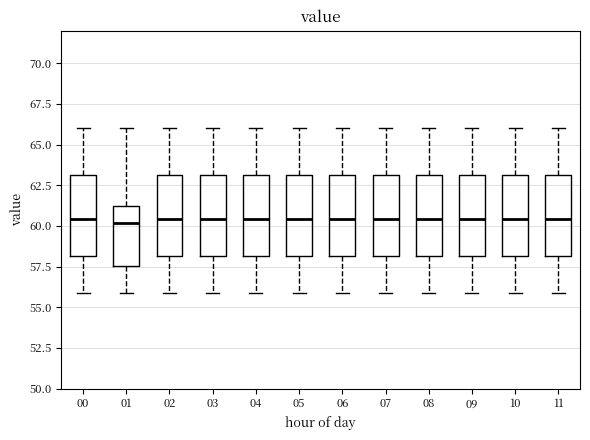

Reading left to right, transcribe this box plot: for each box, give where its median line is, the range the box spans, and where its two whiskers end, as read against the y-axis. The values are not printed on the chart, so give them approximately, as read against the axis.

00: median 60.5, box 58.0 to 63.0, whiskers 56.0 to 66.0
01: median 60.0, box 57.5 to 61.0, whiskers 56.0 to 66.0
02: median 60.5, box 58.0 to 63.0, whiskers 56.0 to 66.0
03: median 60.5, box 58.0 to 63.0, whiskers 56.0 to 66.0
04: median 60.5, box 58.0 to 63.0, whiskers 56.0 to 66.0
05: median 60.5, box 58.0 to 63.0, whiskers 56.0 to 66.0
06: median 60.5, box 58.0 to 63.0, whiskers 56.0 to 66.0
07: median 60.5, box 58.0 to 63.0, whiskers 56.0 to 66.0
08: median 60.5, box 58.0 to 63.0, whiskers 56.0 to 66.0
09: median 60.5, box 58.0 to 63.0, whiskers 56.0 to 66.0
10: median 60.5, box 58.0 to 63.0, whiskers 56.0 to 66.0
11: median 60.5, box 58.0 to 63.0, whiskers 56.0 to 66.0